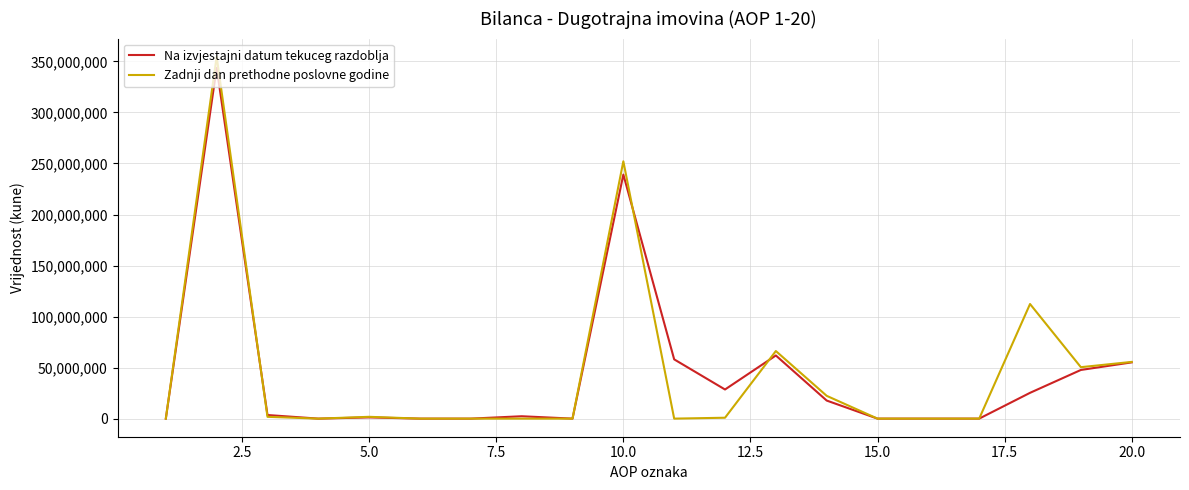

What is the greatest value displayed?

354676462